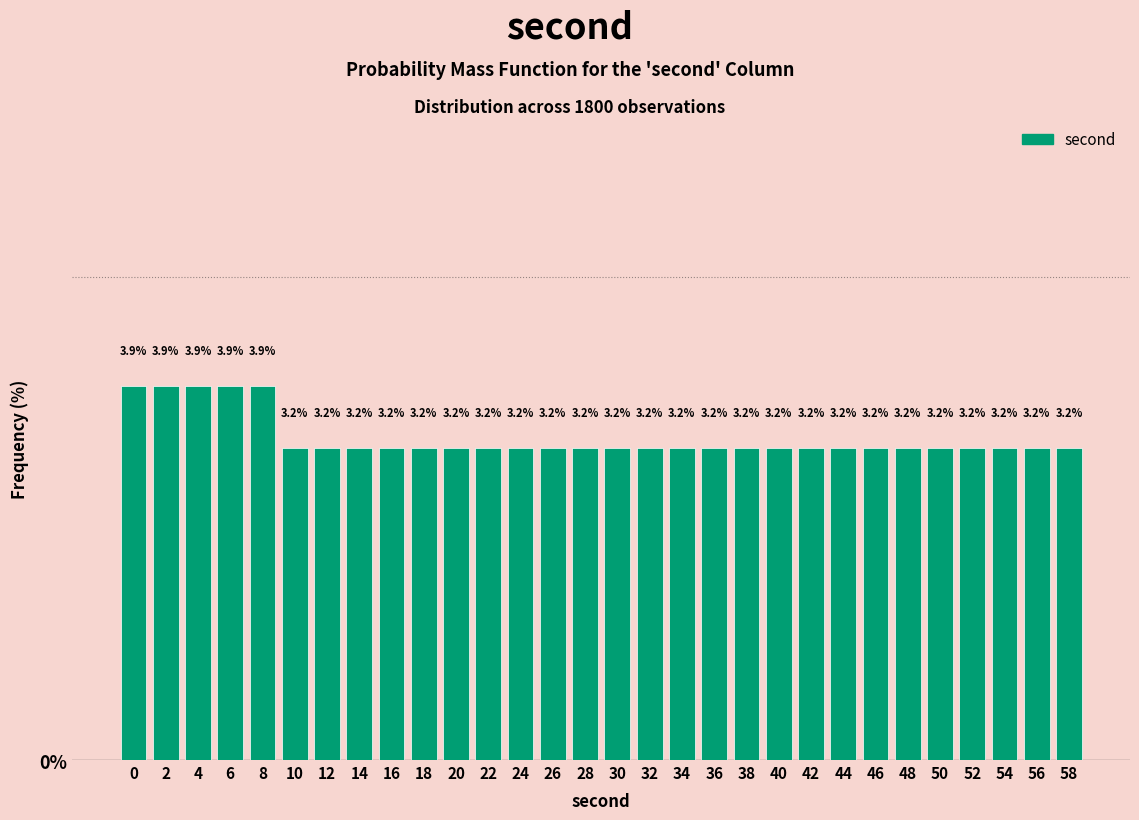

Reading left to right, what are all the values shown in this chart?

0=3.9	2=3.9	4=3.9	6=3.9	8=3.9	10=3.2	12=3.2	14=3.2	16=3.2	18=3.2	20=3.2	22=3.2	24=3.2	26=3.2	28=3.2	30=3.2	32=3.2	34=3.2	36=3.2	38=3.2	40=3.2	42=3.2	44=3.2	46=3.2	48=3.2	50=3.2	52=3.2	54=3.2	56=3.2	58=3.2